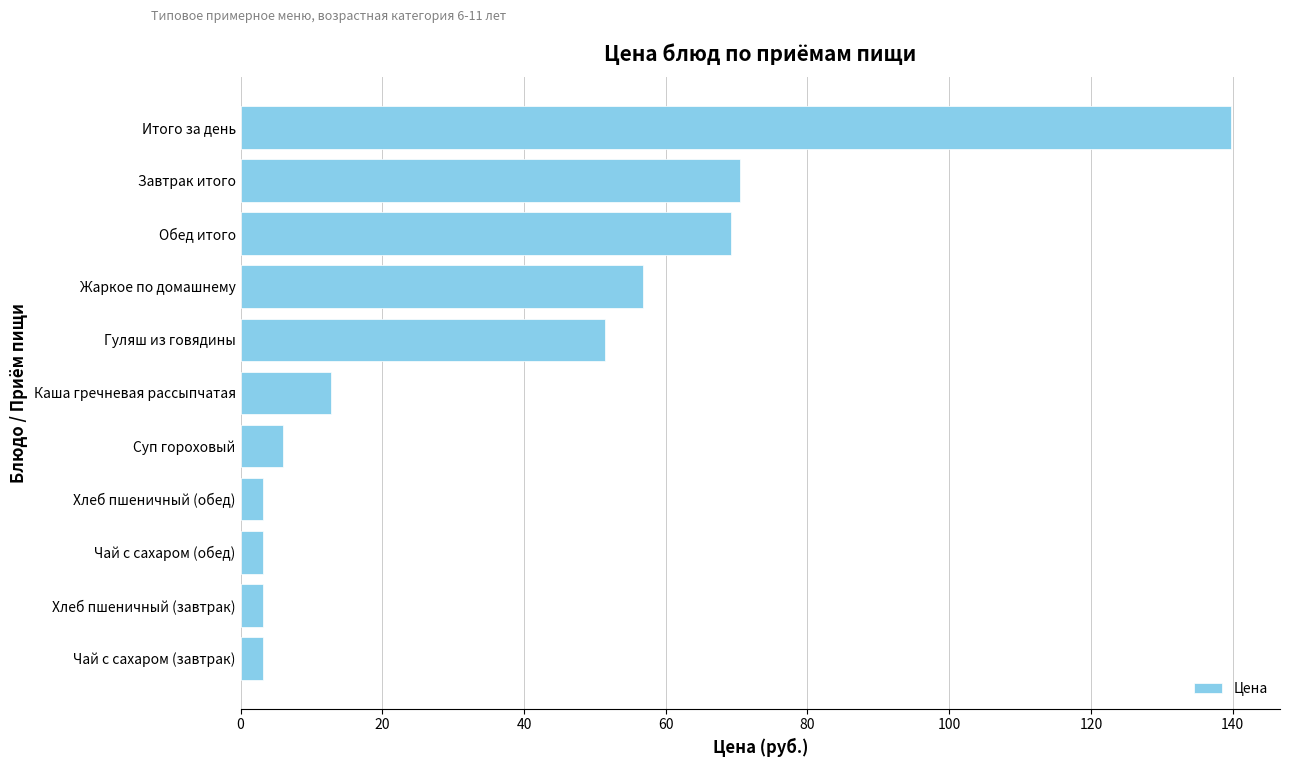

What is the approximate value at Обед итого?

69.2